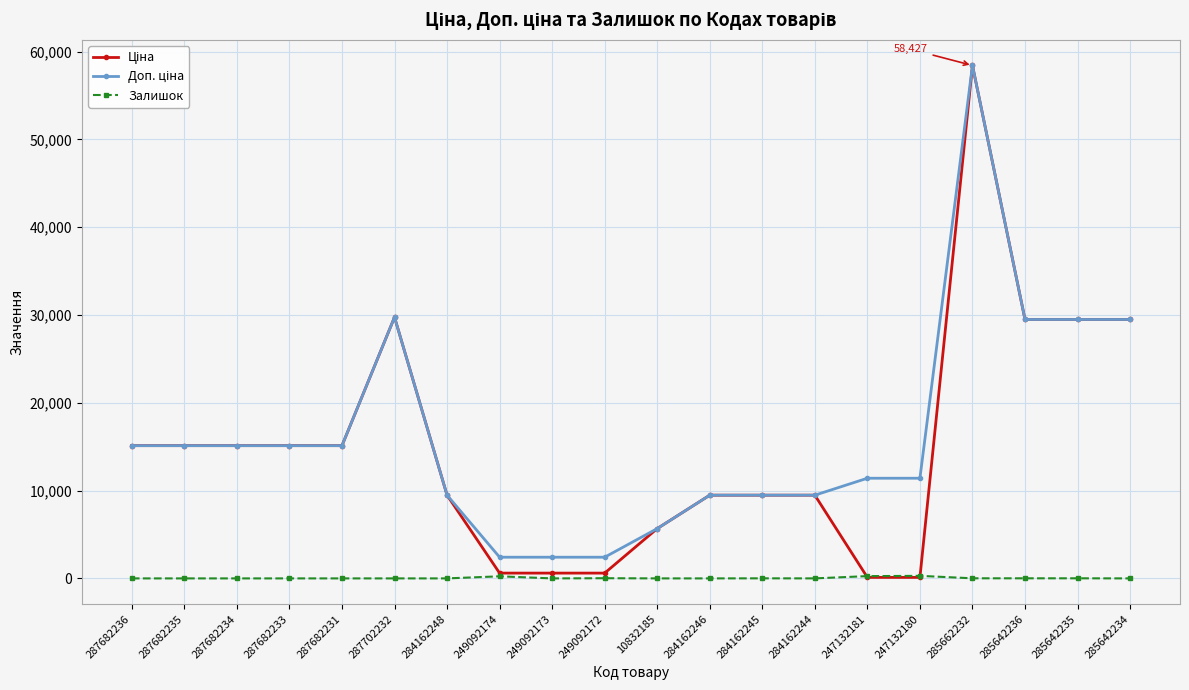

Which category has the highest value across all series?

285662232